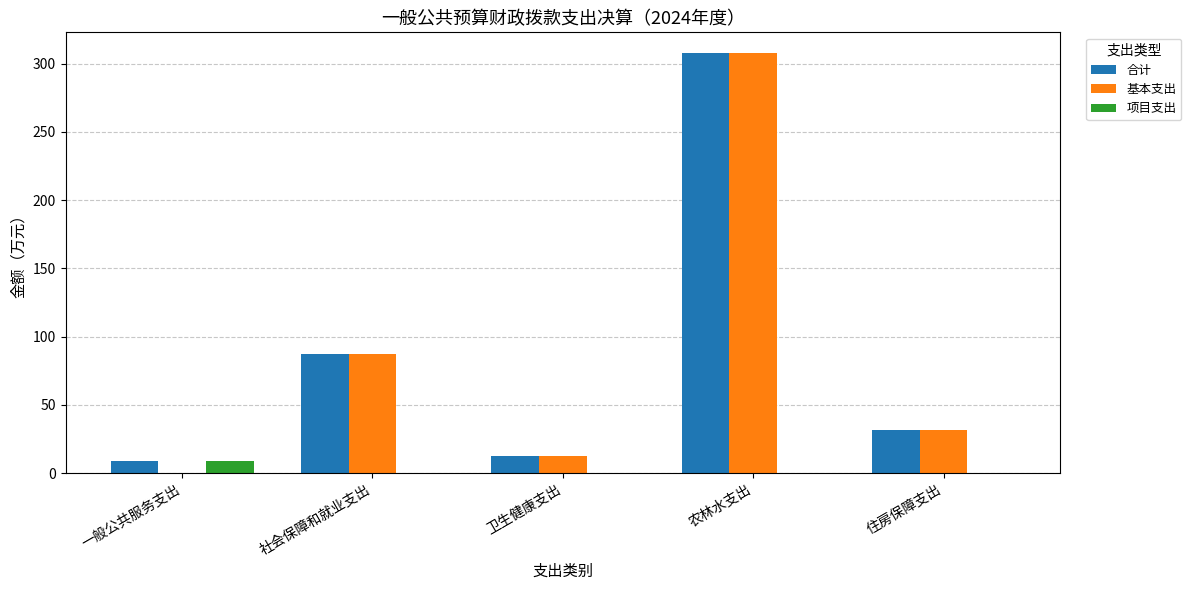

The 项目支出 series shows 8.6 at 一般公共服务支出. True or false?

True